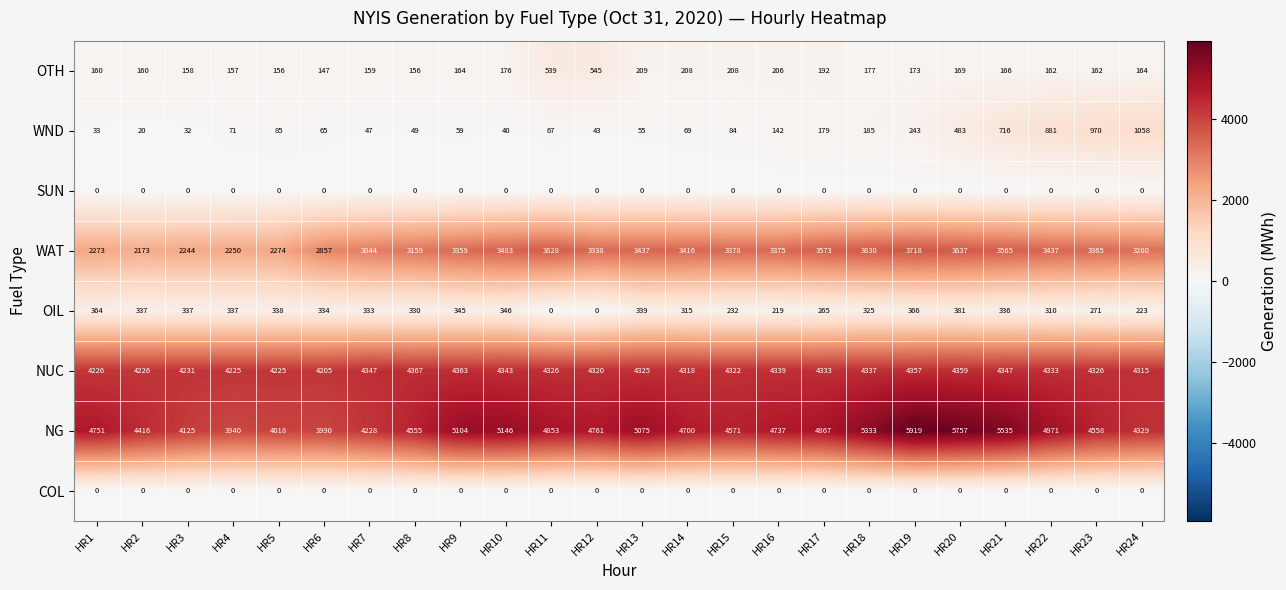

Which series has the largest range (max minus min)?

NG